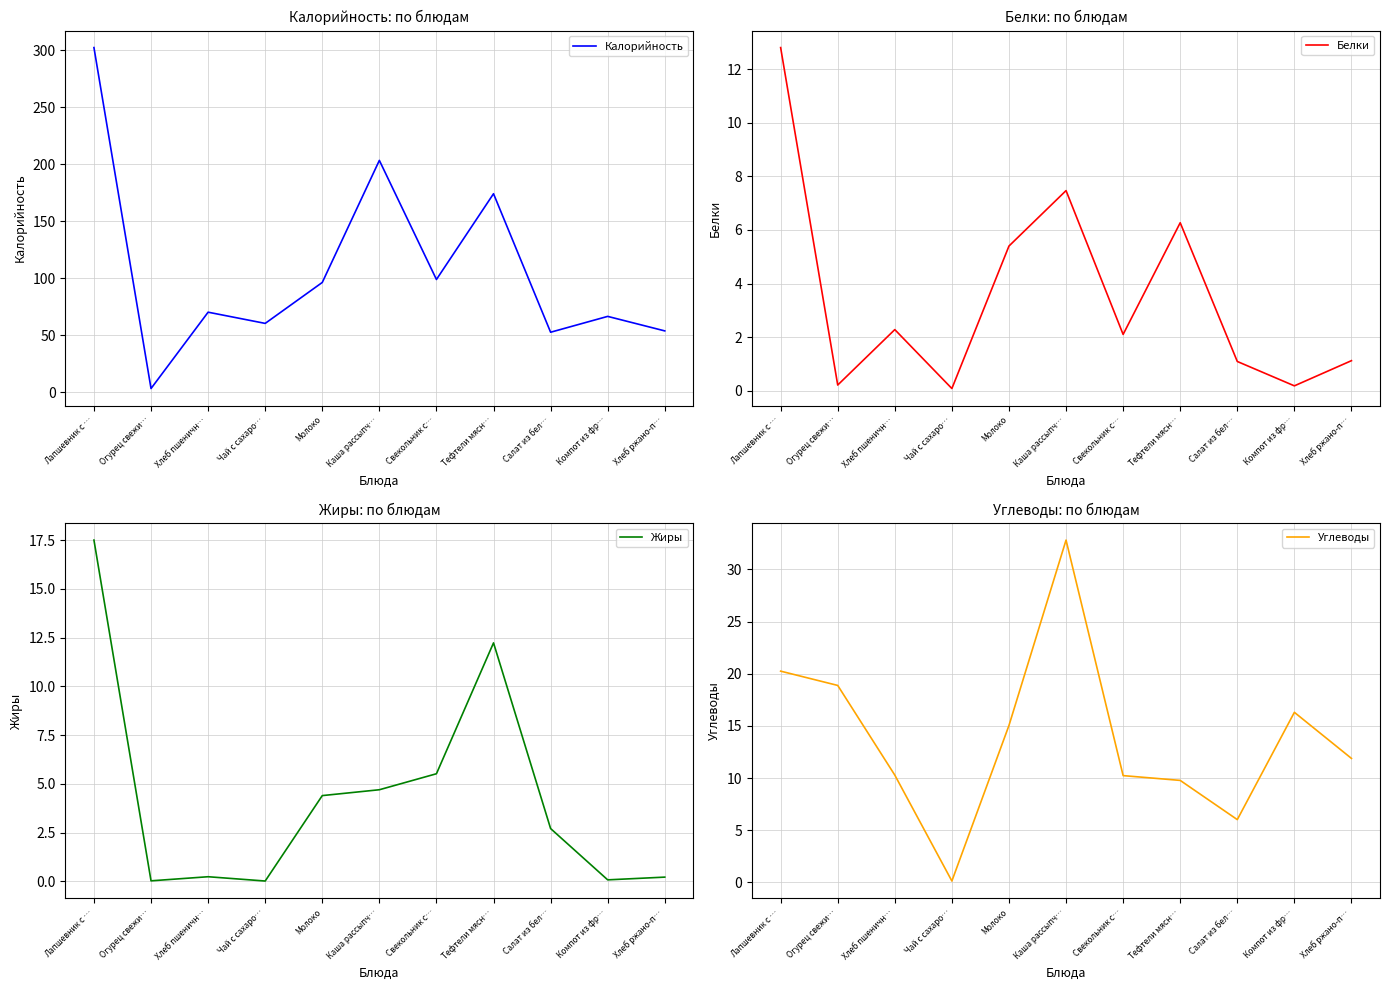

What are all the series names shown in the legend?

Калорийность, Белки, Жиры, Углеводы